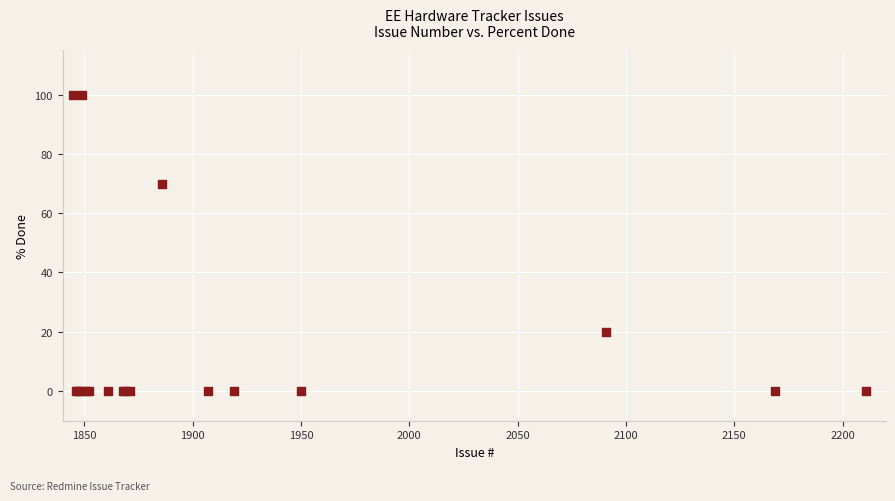

What Y value in the scatter plot is closest to 50?

70